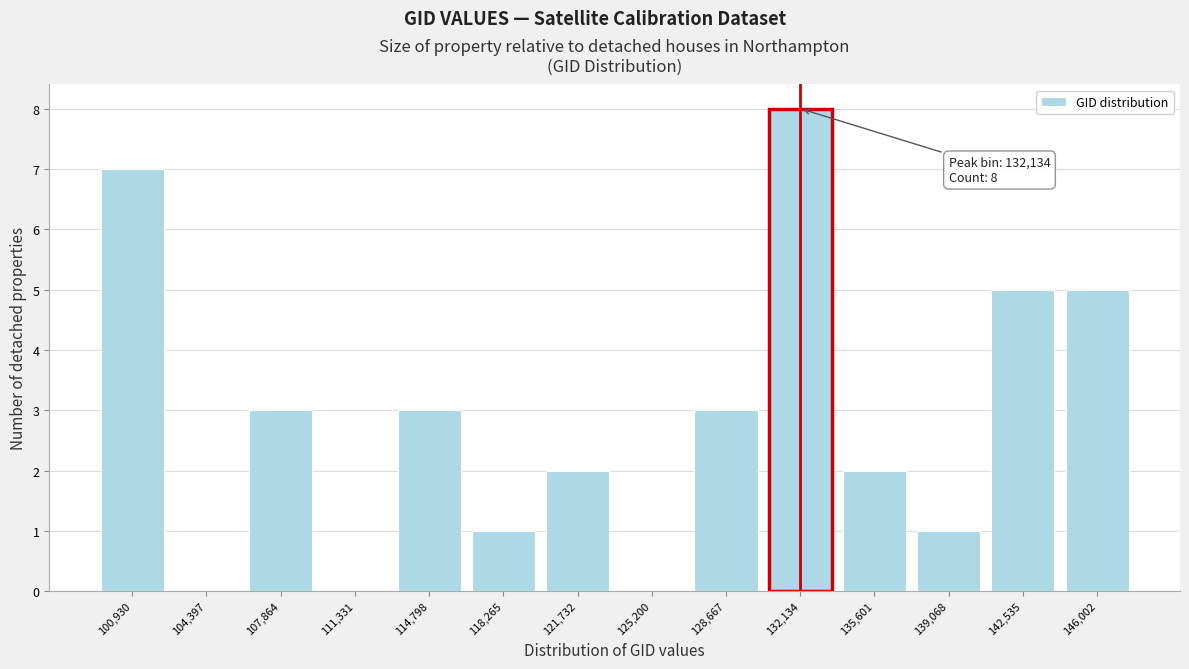

Reading left to right, list all the values displayed in this chart.

100,930=7	104,397=0	107,864=3	111,331=0	114,798=3	118,265=1	121,732=2	125,200=0	128,667=3	132,134=8	135,601=2	139,068=1	142,535=5	146,002=5